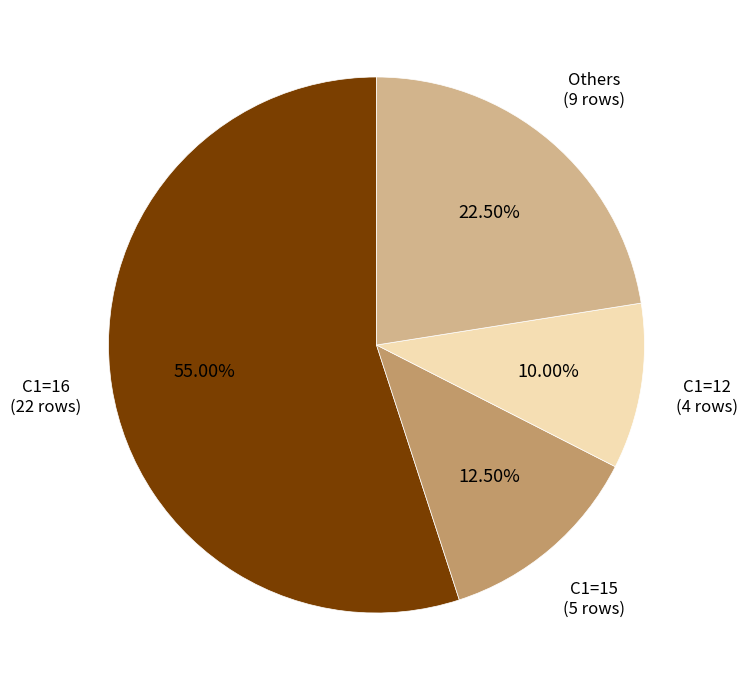

Is the sum of C1=12 and C1=16 greater than half?

Yes